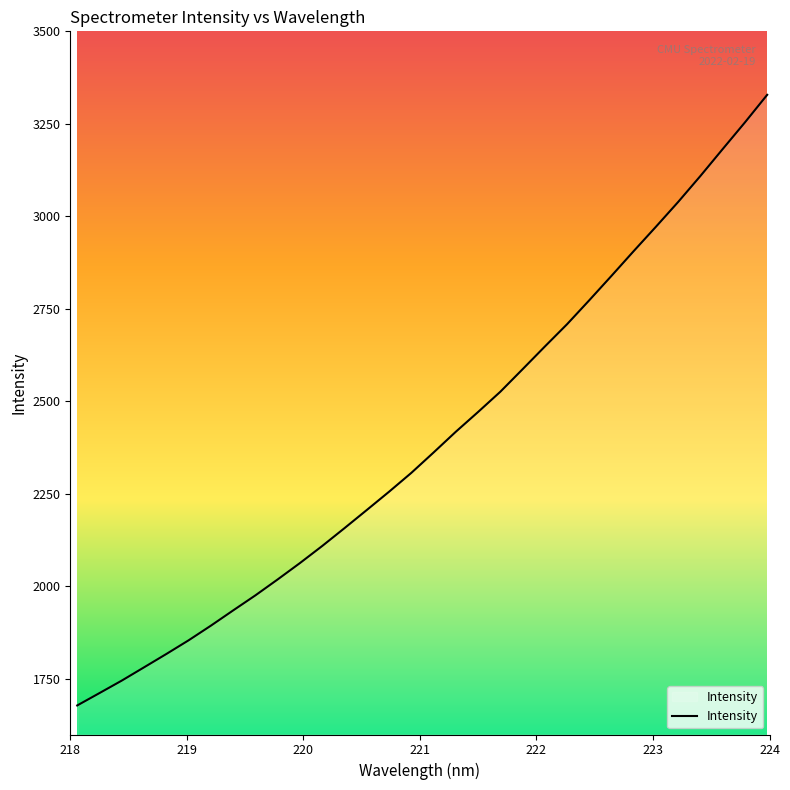

What is the maximum value shown in the chart?

3328.4